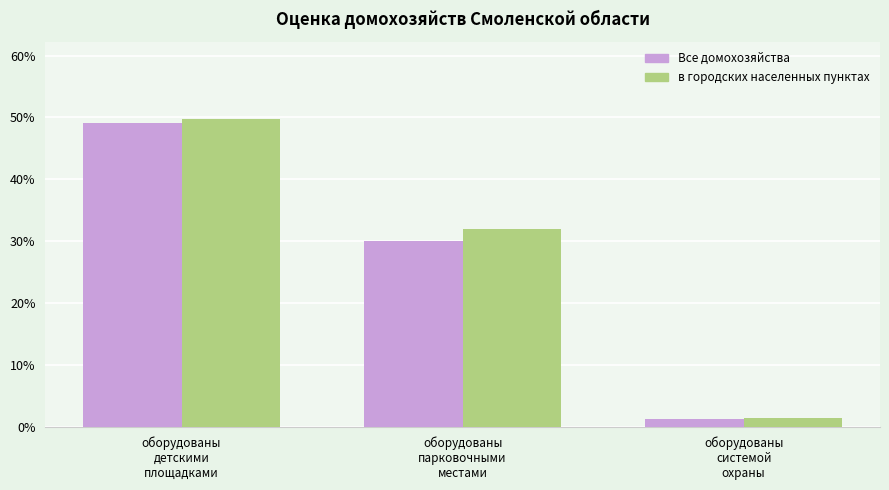

Is it true that в городских населенных пунктах equals 1.3 at оборудованы
системой
охраны?

True